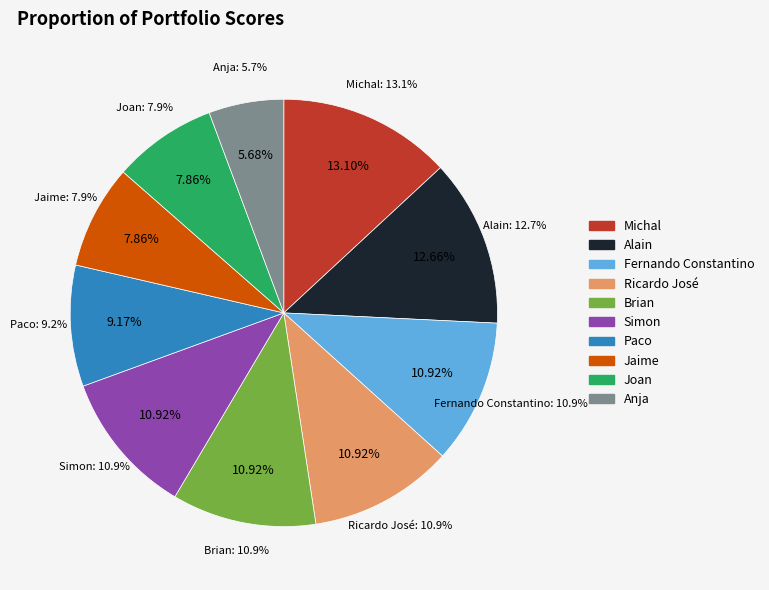

What is the smallest slice in the pie chart?

Anja